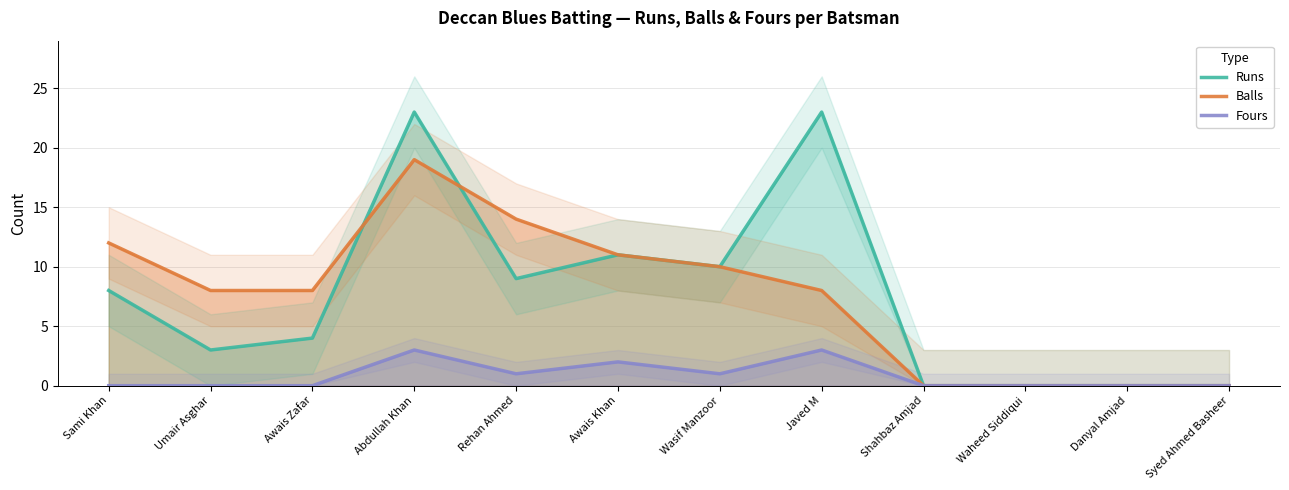

What are all the series names shown in the legend?

Runs, Balls, Fours